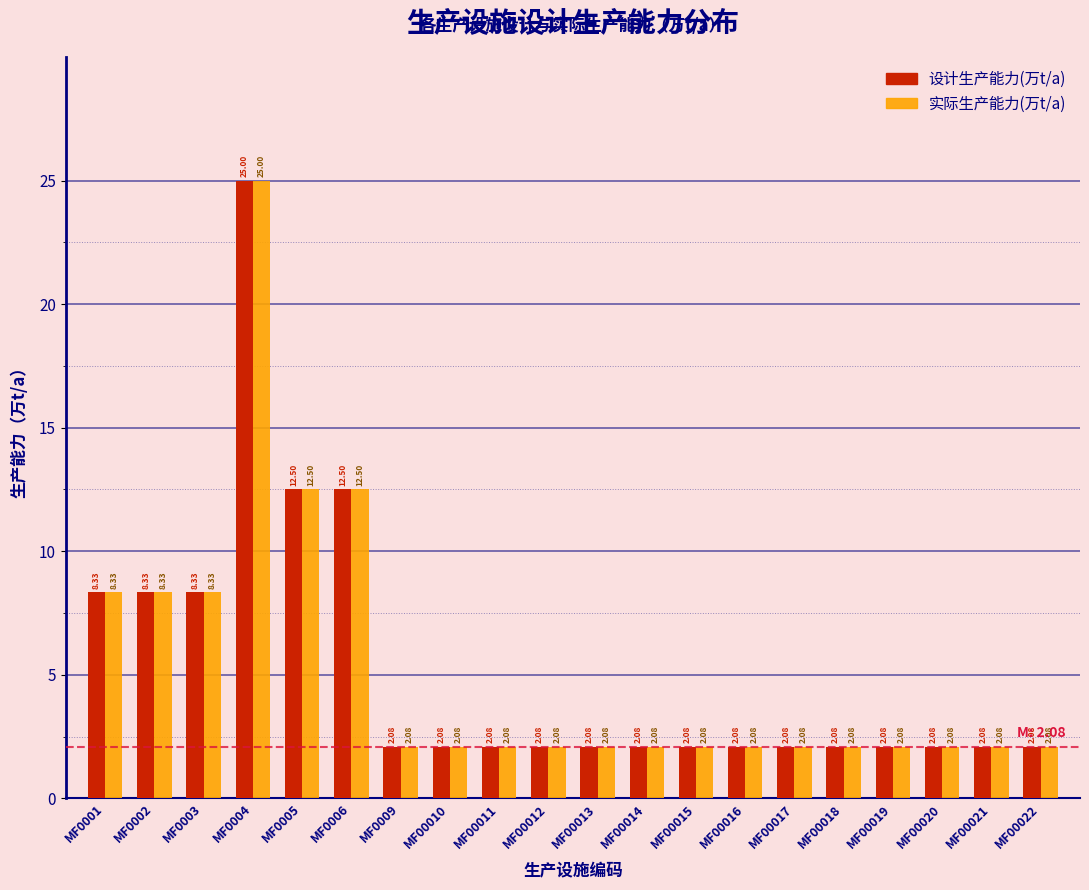

What is the sum of the 实际生产能力(万t/a) values at MF00015 and MF0006?

14.6